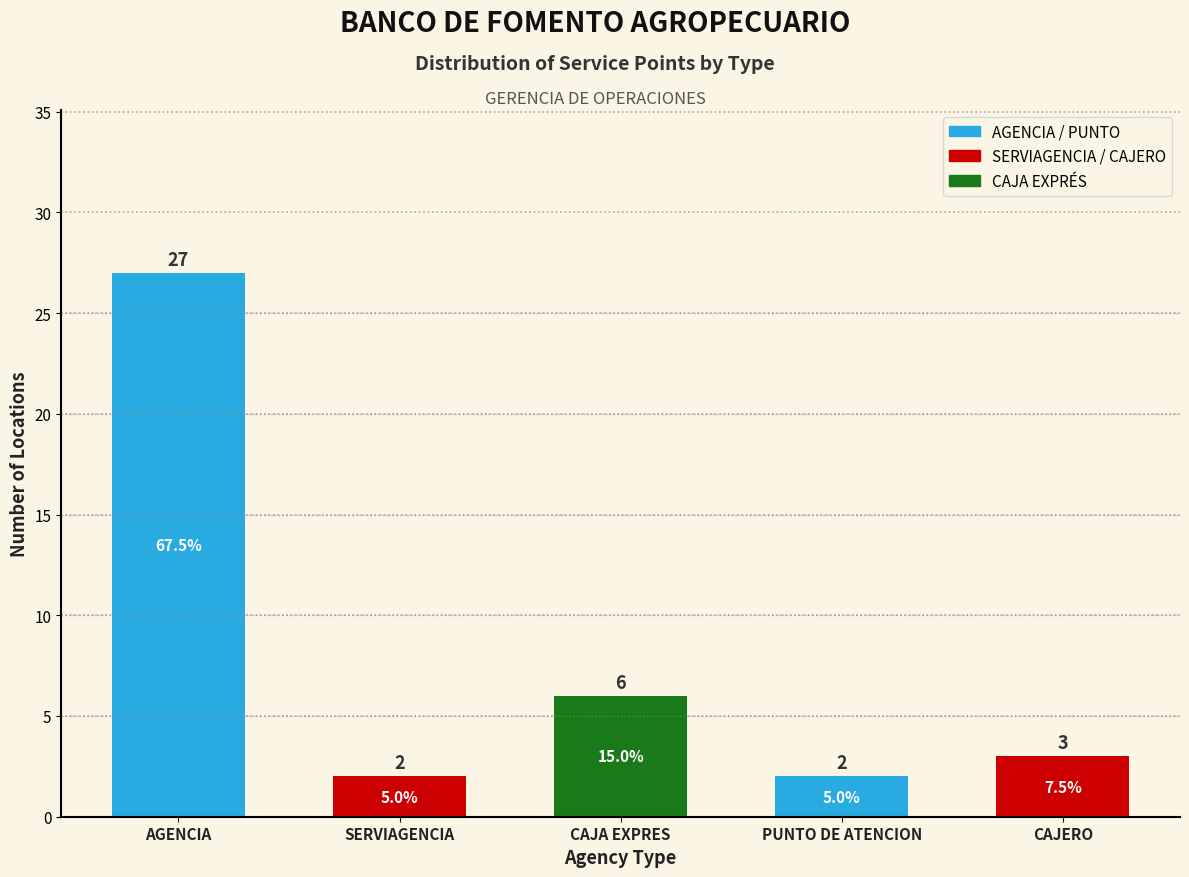

Reading left to right, transcribe all the data shown in this chart.

AGENCIA=27	SERVIAGENCIA=2	CAJA EXPRES=6	PUNTO DE ATENCION=2	CAJERO=3